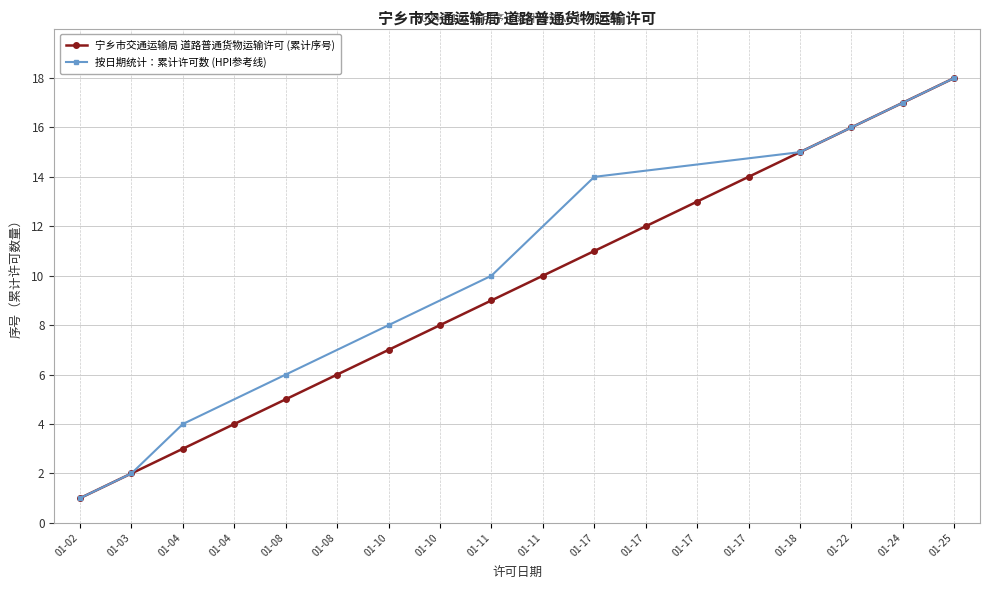

Where does the data first go above 10?

01-17